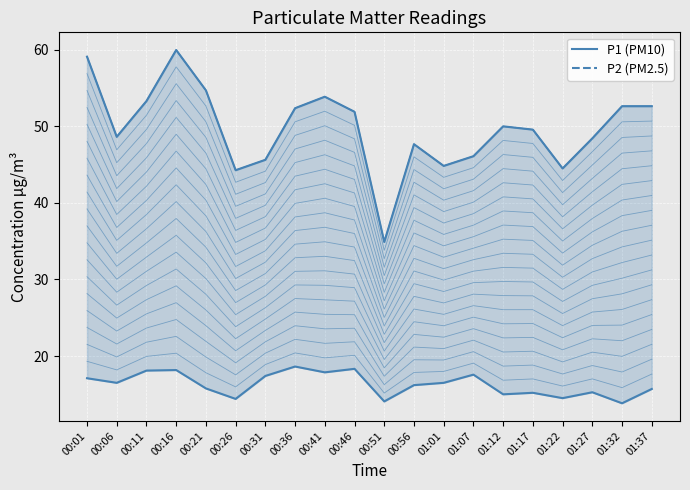

Which series has the largest total across all categories?

P1 (PM10)